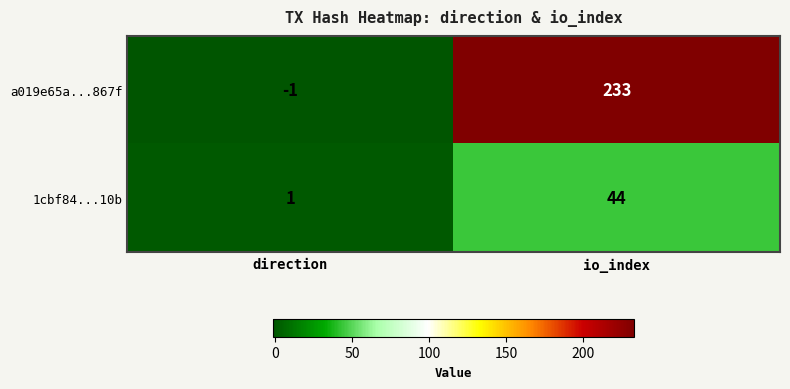

Where is a019e65a...867f nearest to the value 116?

direction